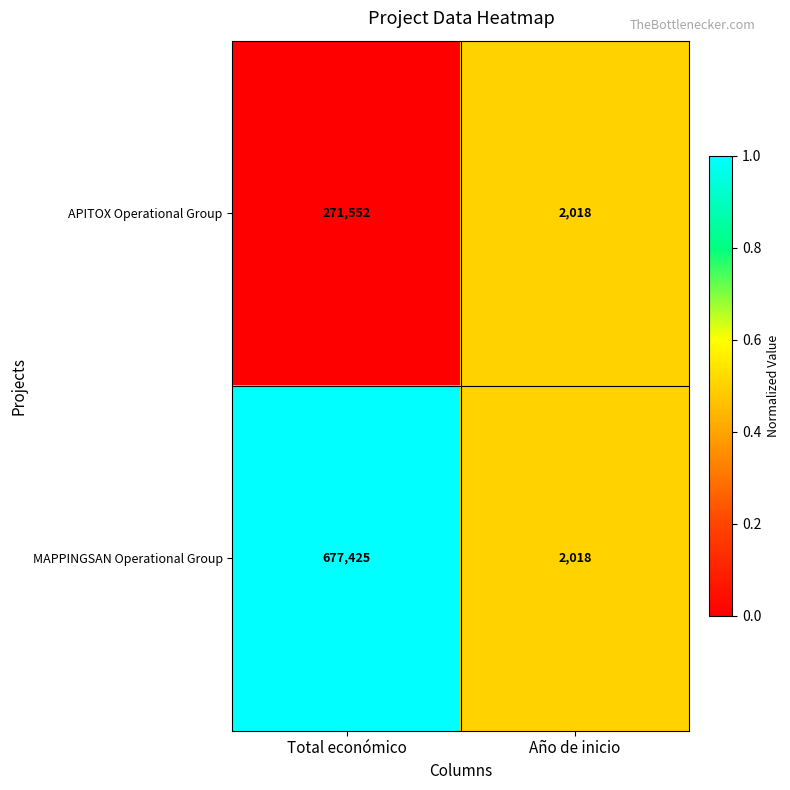

Which series has the widest spread of values?

MAPPINGSAN Operational Group